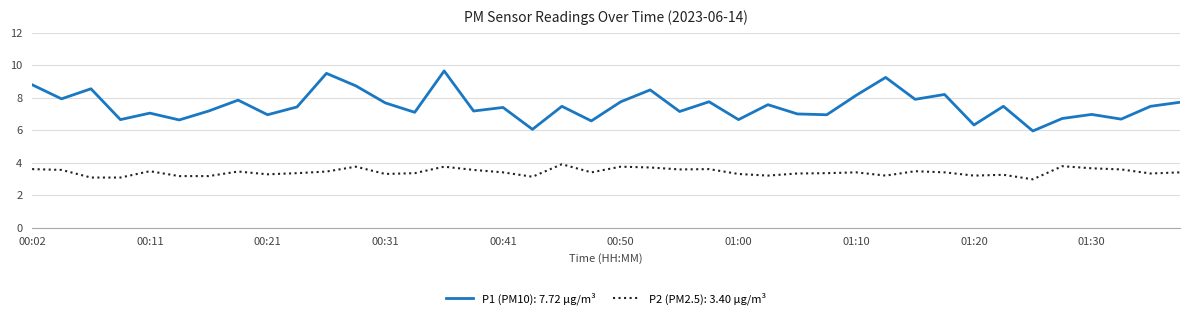

True or false: P2 (PM2.5): 3.40 µg/m³ and P1 (PM10): 7.72 µg/m³ intersect in this chart.

False